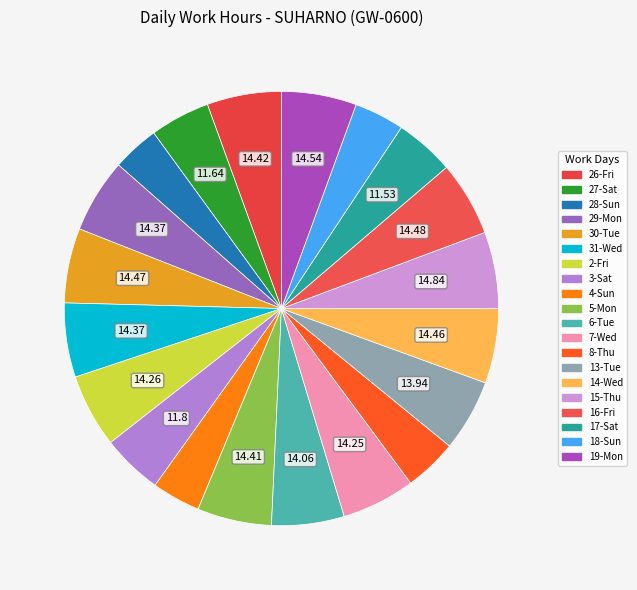

Is there any slice that represents more than half of the pie?

No